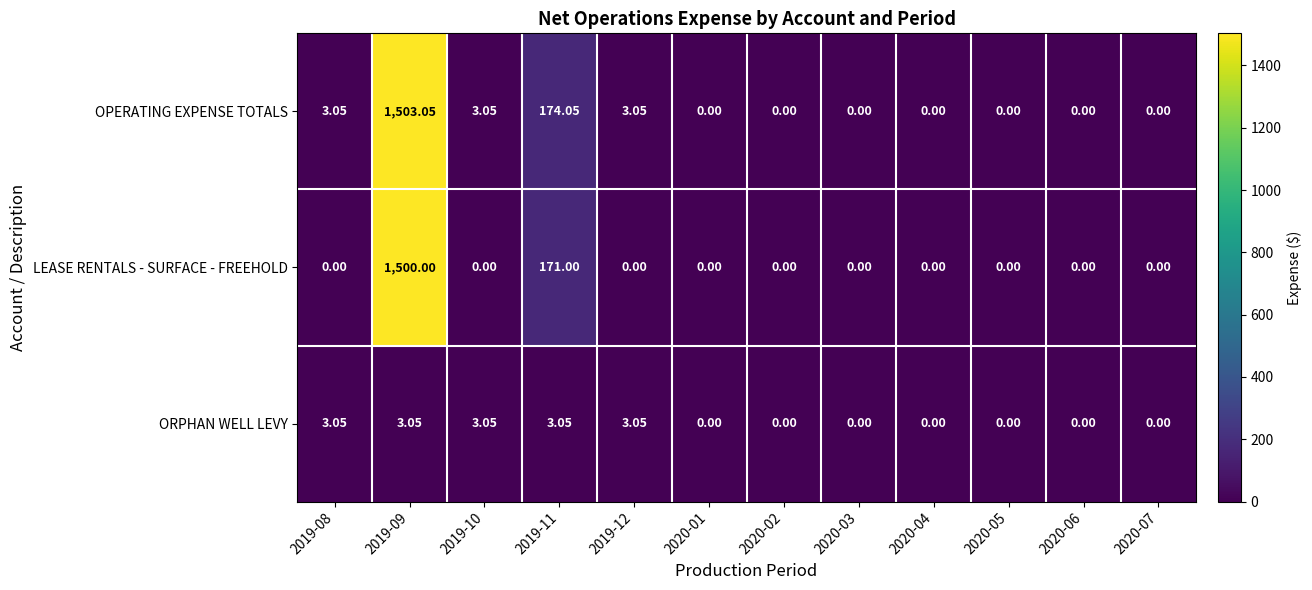

Which series has the largest total across all categories?

OPERATING EXPENSE TOTALS